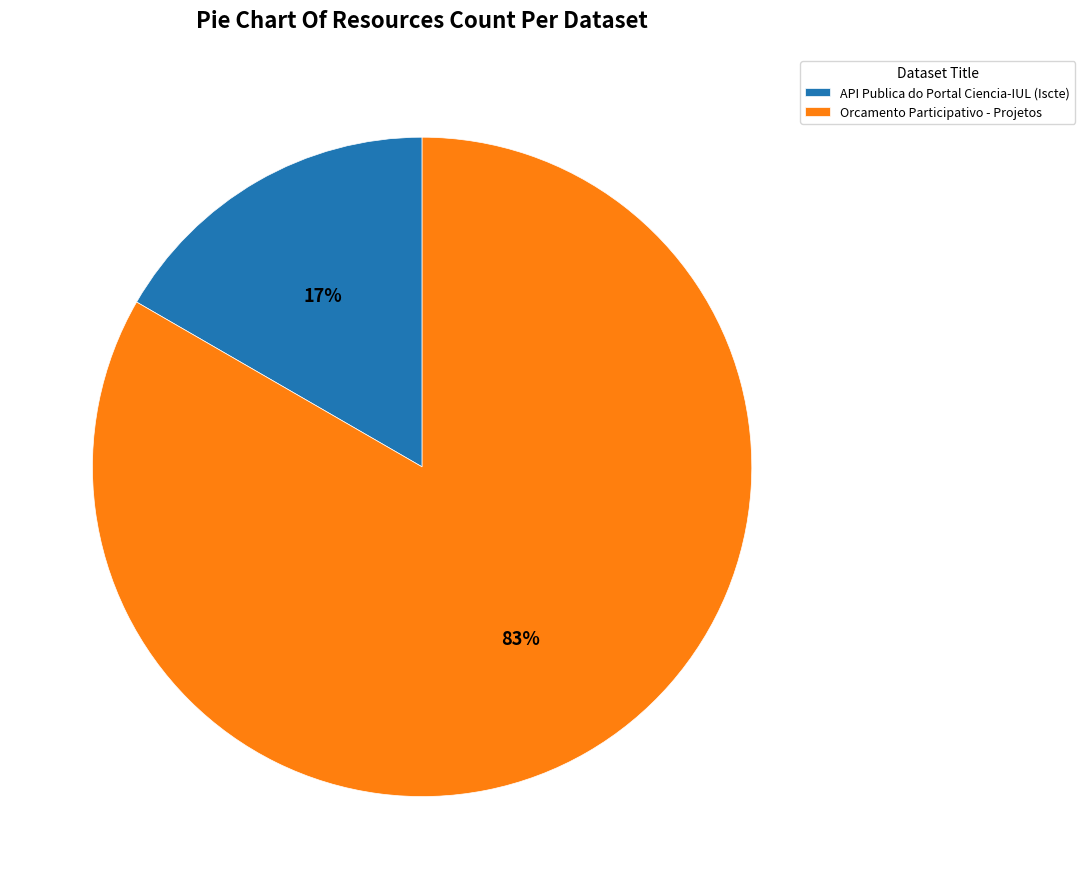

To the nearest percent, what percentage of the pie is API Publica do Portal Ciencia-IUL (Iscte)?

17%